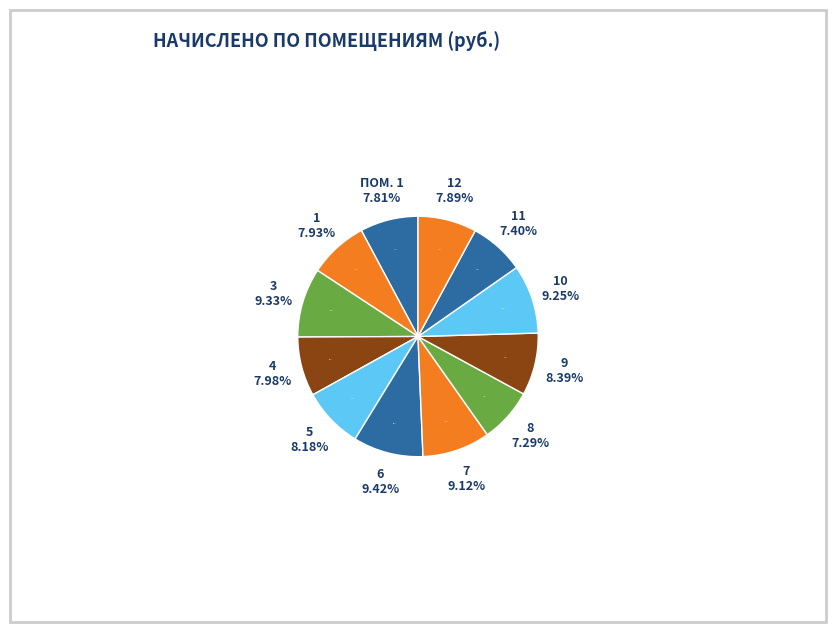

Does 4 represent more than half of the total?

No